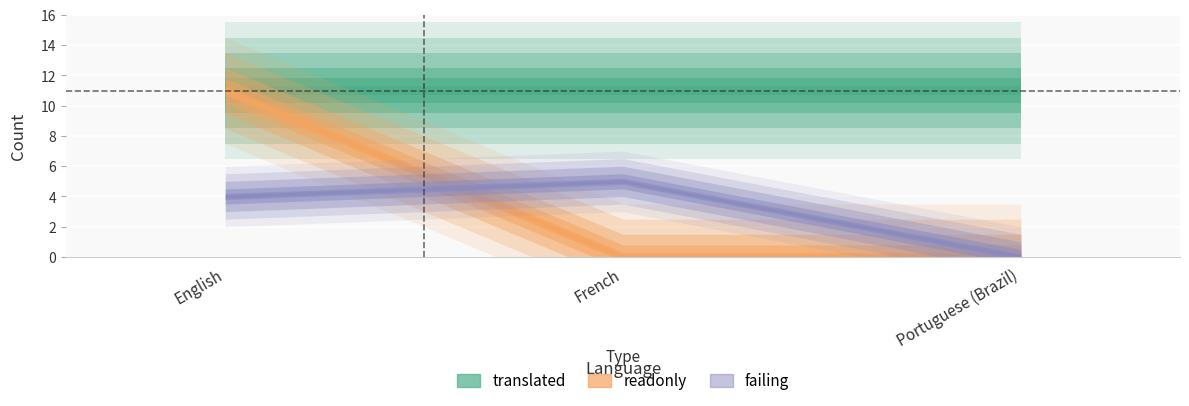

At how many categories does at least one series exceed 4?

3